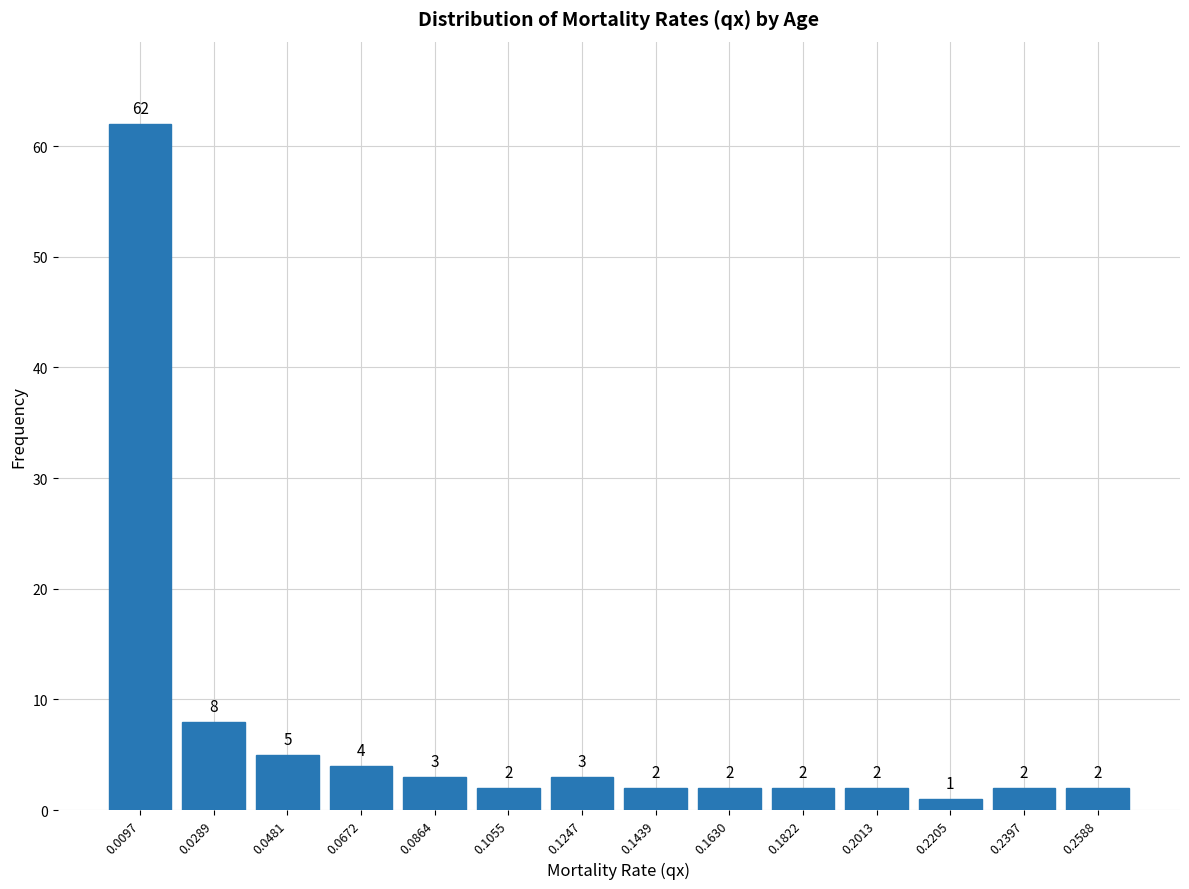

Reading left to right, list every bar in this chart as the range it spans on the x-axis followed by its height. The bar edges are not printed on the chart, so give them approximately, as read against the axis.

0.000 to 0.020: 62
0.020 to 0.038: 8
0.038 to 0.058: 5
0.058 to 0.076: 4
0.076 to 0.096: 3
0.096 to 0.116: 2
0.116 to 0.134: 3
0.134 to 0.154: 2
0.154 to 0.172: 2
0.172 to 0.192: 2
0.192 to 0.210: 2
0.210 to 0.230: 1
0.230 to 0.250: 2
0.250 to 0.268: 2